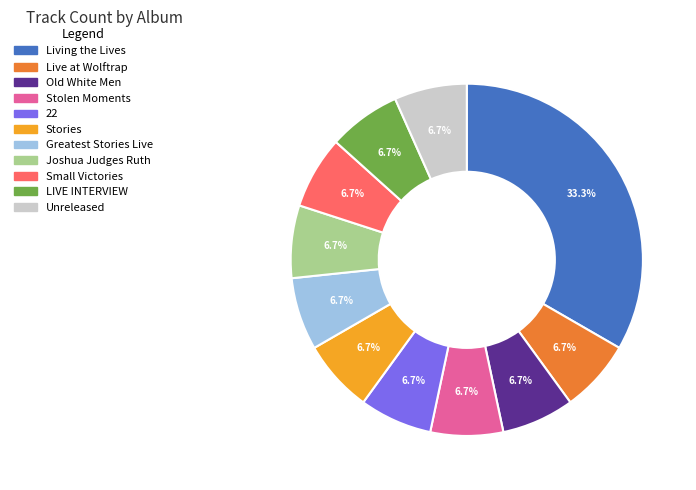

Count the number of slices in the pie.

11